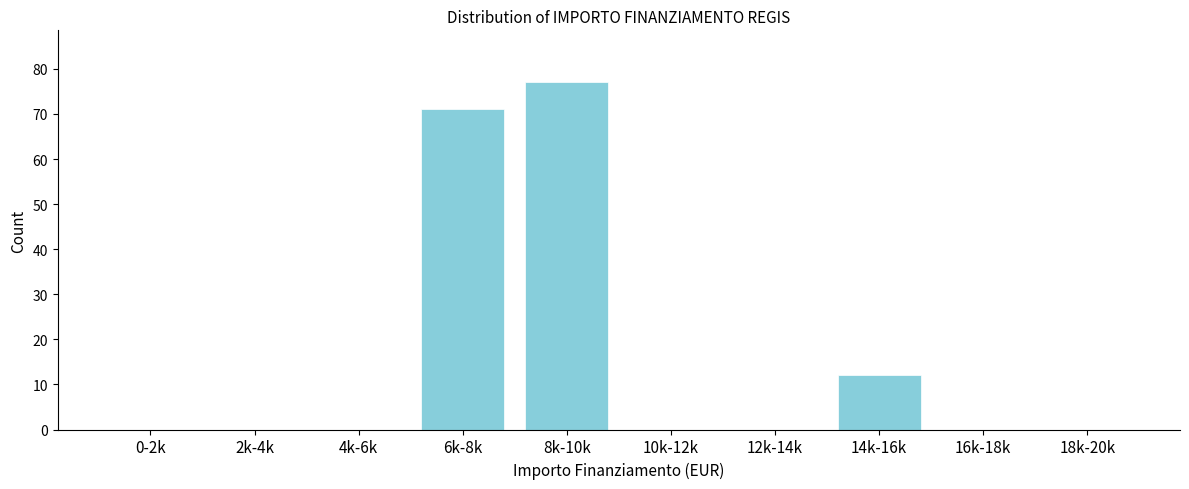

Reading right to left, extract all data points from this chart.

18k-20k=0	16k-18k=0	14k-16k=12	12k-14k=0	10k-12k=0	8k-10k=77	6k-8k=71	4k-6k=0	2k-4k=0	0-2k=0